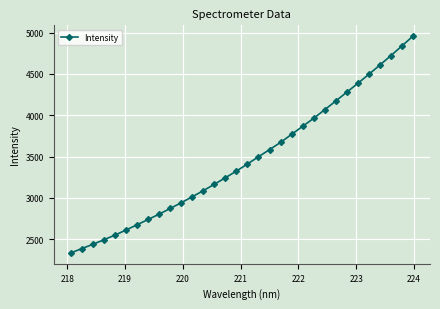

Is this an area chart (filled region under the line)?

No